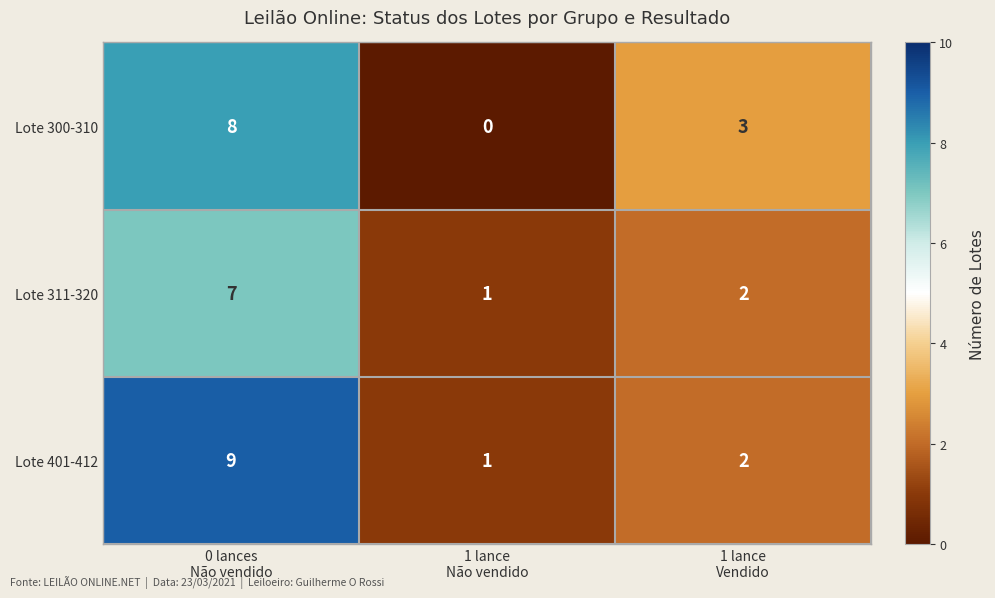

List the series in order of their overall mean, highest first.

Lote 401-412, Lote 300-310, Lote 311-320